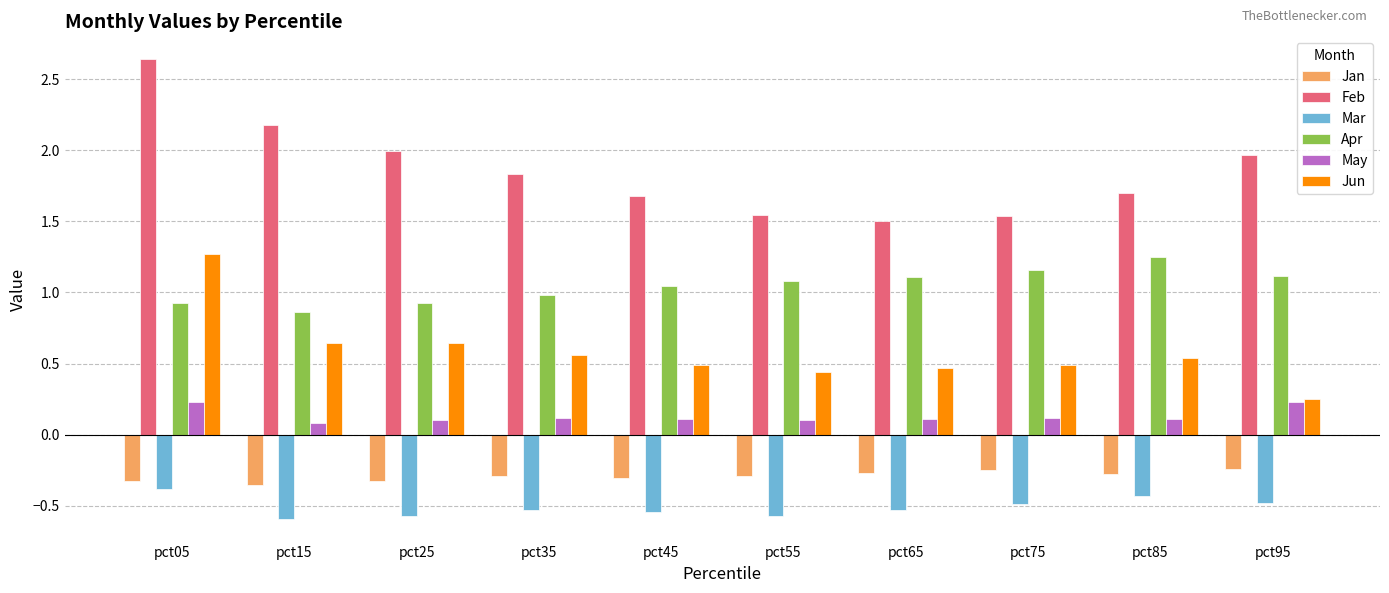

Which series has the largest total across all categories?

Feb